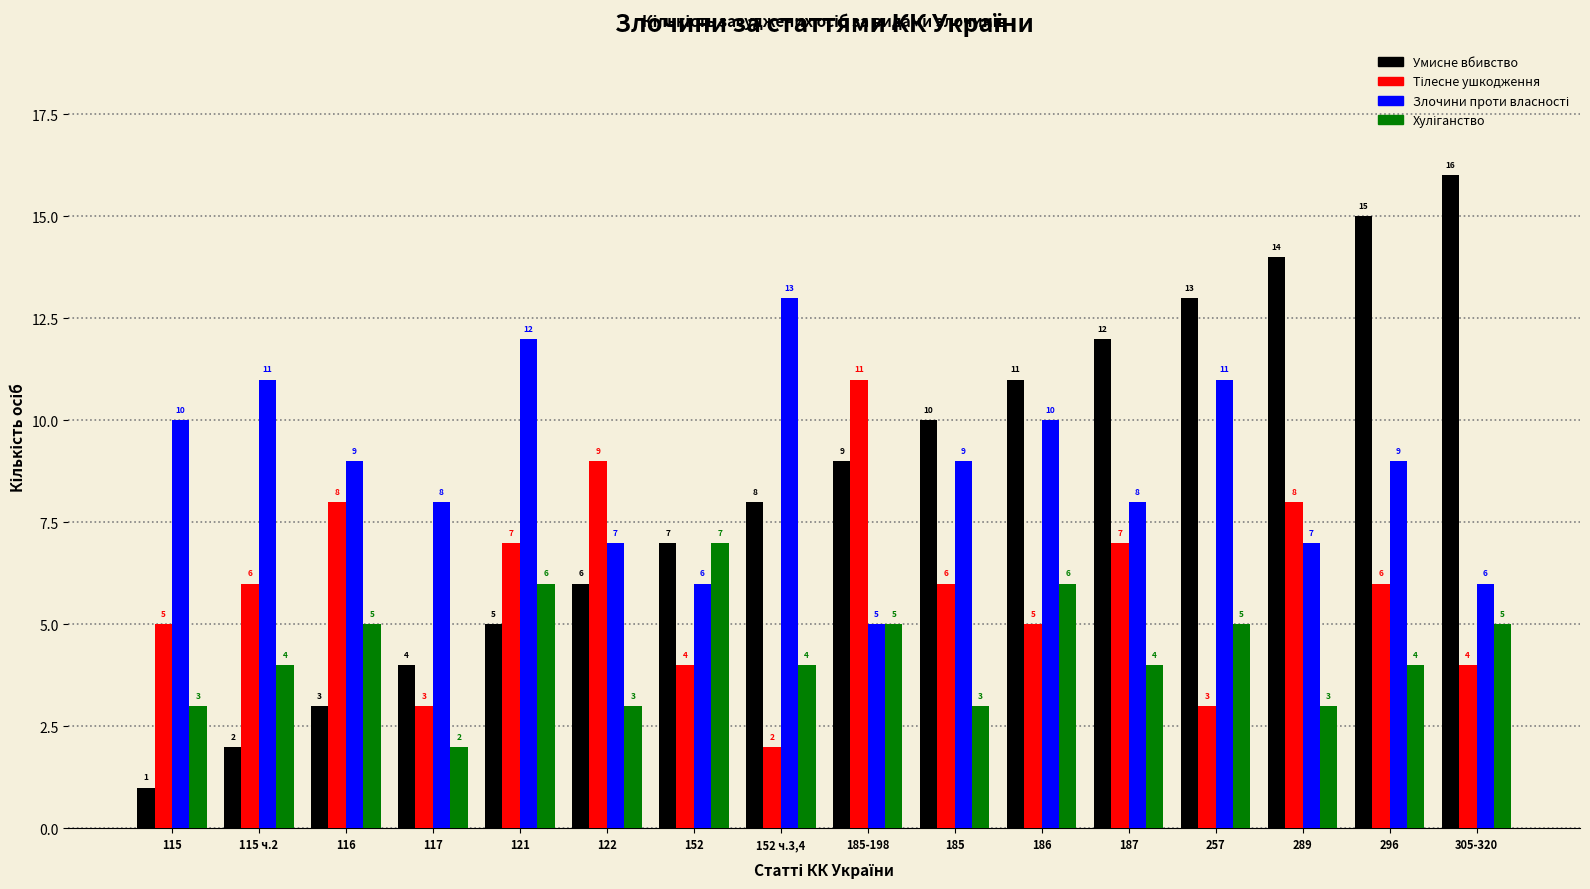

Which category has the highest value in the Умисне вбивство series?

305-320